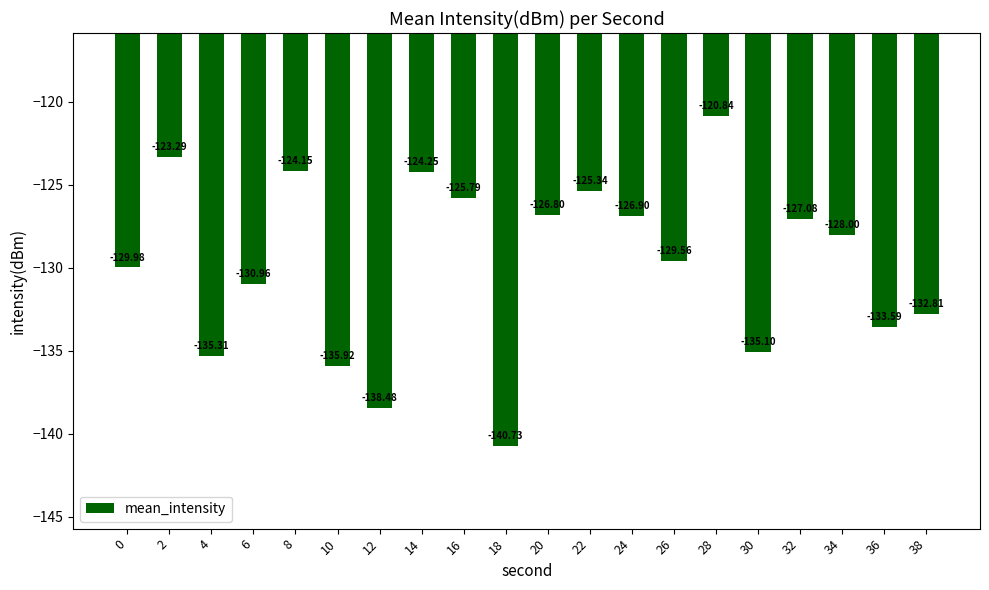

How many data points does each series have?

20